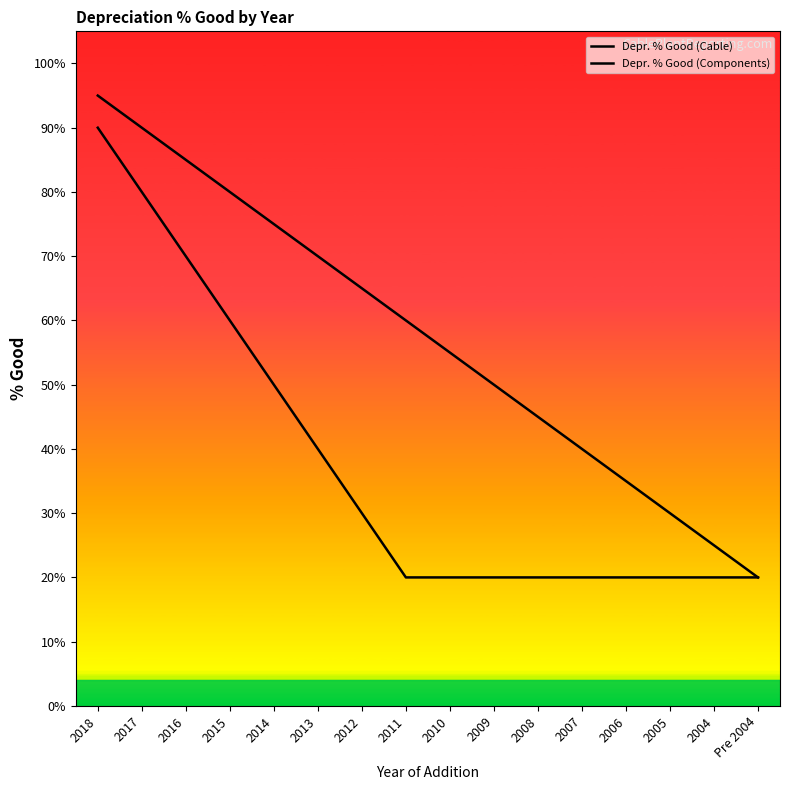

What is the difference between the second highest and minimum values in the Depr. % Good (Cable) series?

0.7